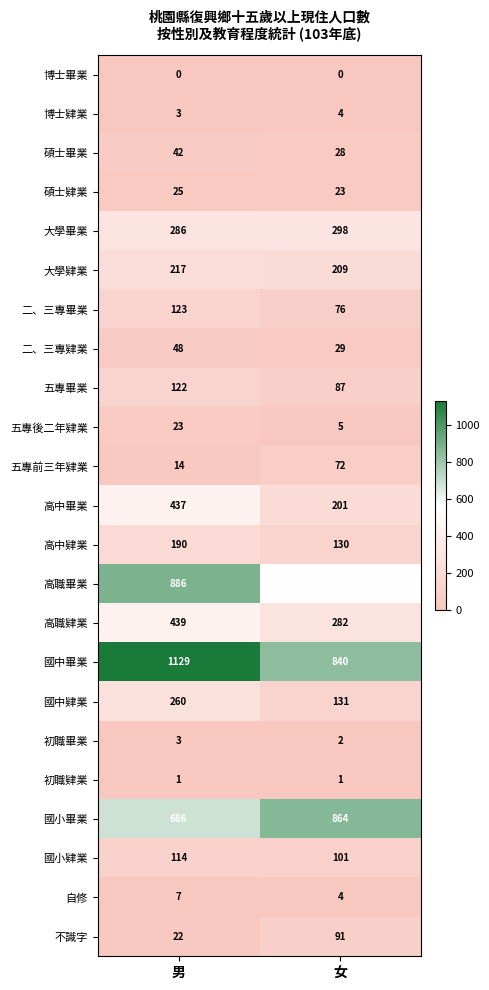

List the series in order of their peak value, highest first.

國中畢業, 高職畢業, 國小畢業, 高職肄業, 高中畢業, 大學畢業, 國中肄業, 大學肄業, 高中肄業, 二、三專畢業, 五專畢業, 國小肄業, 不識字, 五專前三年肄業, 二、三專肄業, 碩士畢業, 碩士肄業, 五專後二年肄業, 自修, 博士肄業, 初職畢業, 初職肄業, 博士畢業